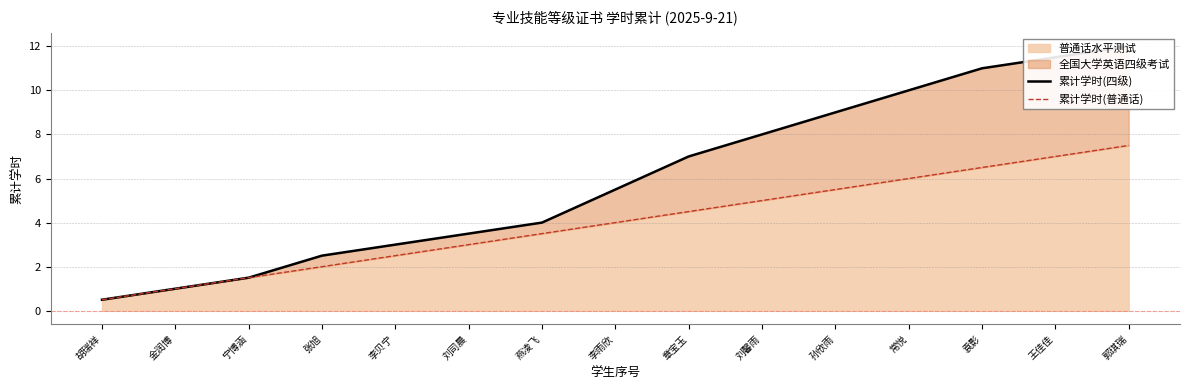

How many series are shown in this chart?

2